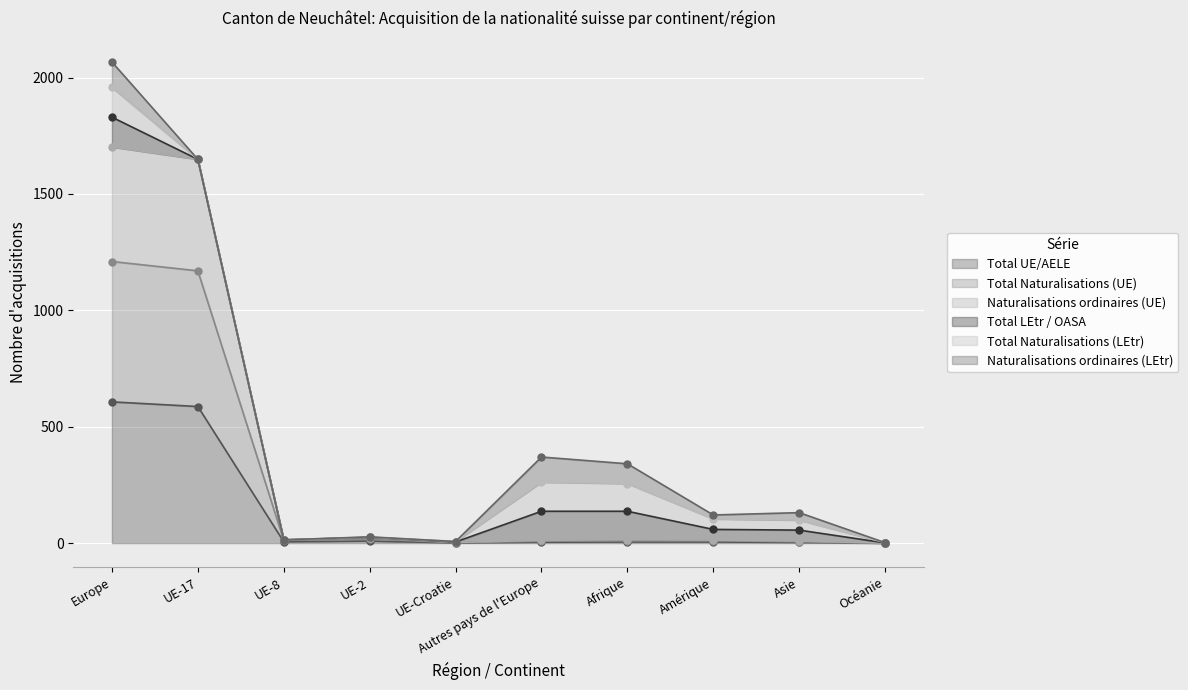

True or false: Naturalisations ordinaires (UE) and Total UE/AELE intersect in this chart.

False